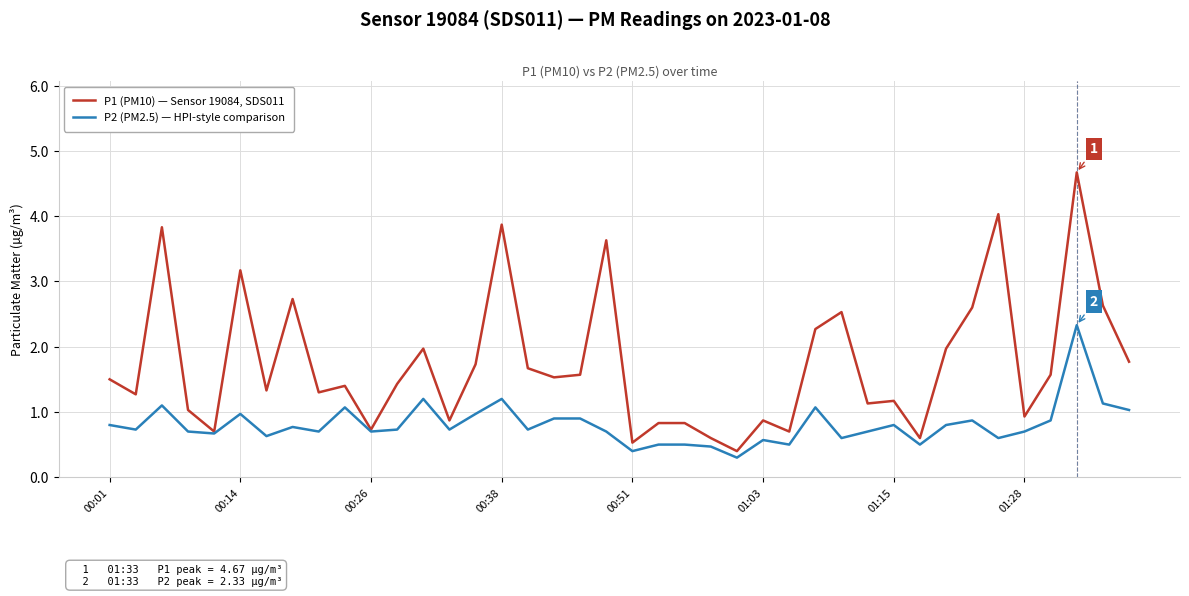

What is the lowest value of the P1 (PM10) — Sensor 19084, SDS011 series?

0.4